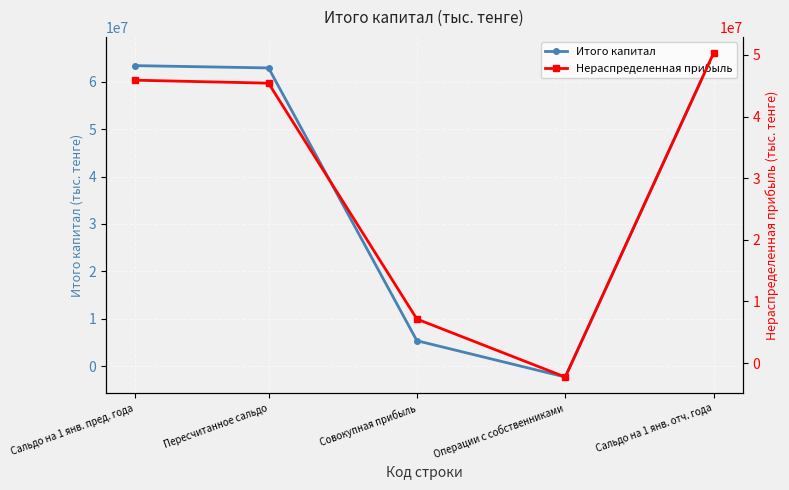

Which series ends up on top after the final intersection of Нераспределенная прибыль and Итого капитал?

Нераспределенная прибыль